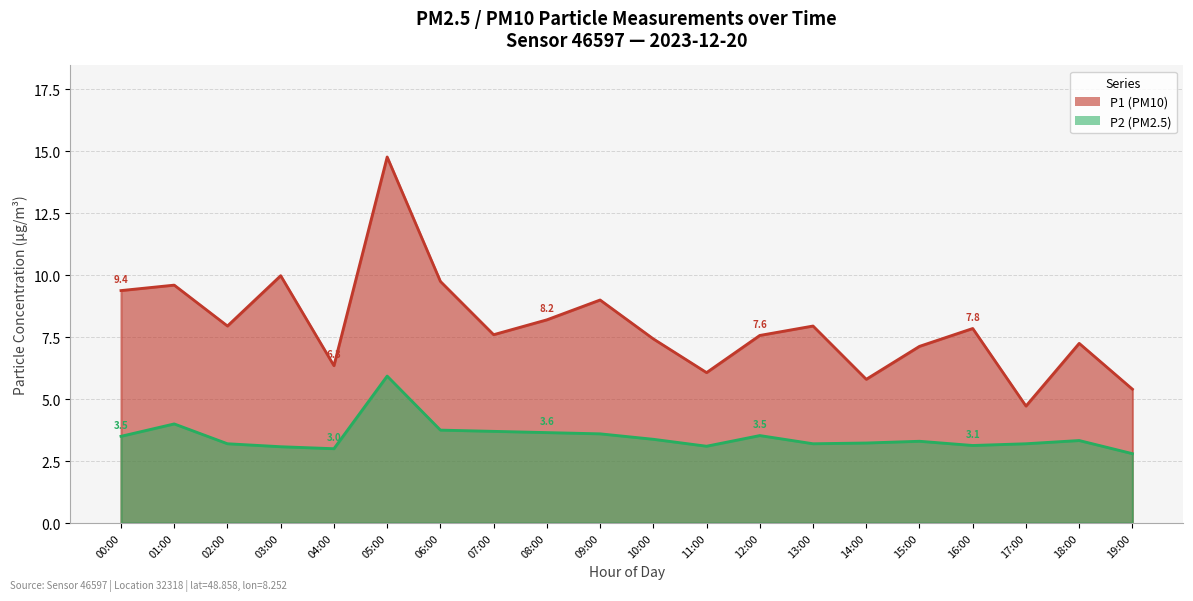

What is the maximum value shown in the chart?

14.8